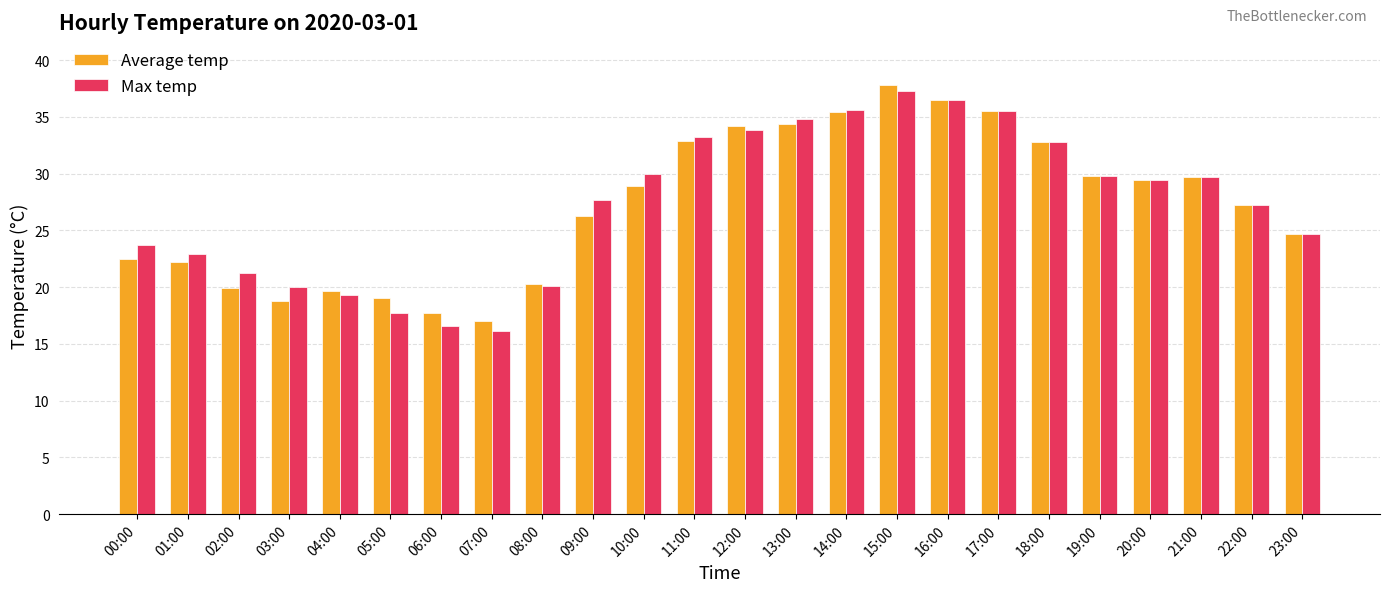

The value of Average temp at 11:00 is 32.9. True or false?

True